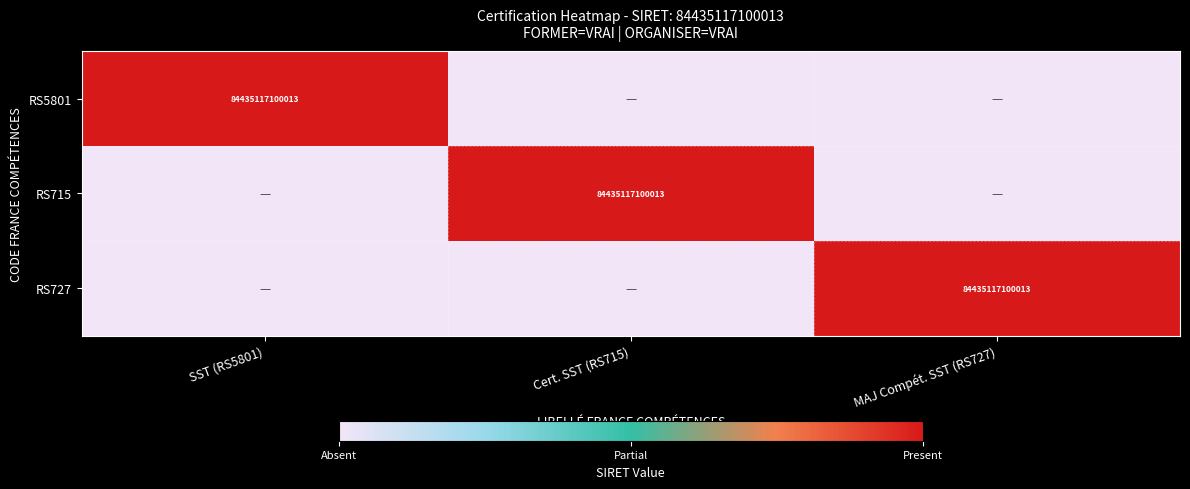

True or false: RS727 has a value of 84435117100013 at MAJ Compét. SST (RS727).

True